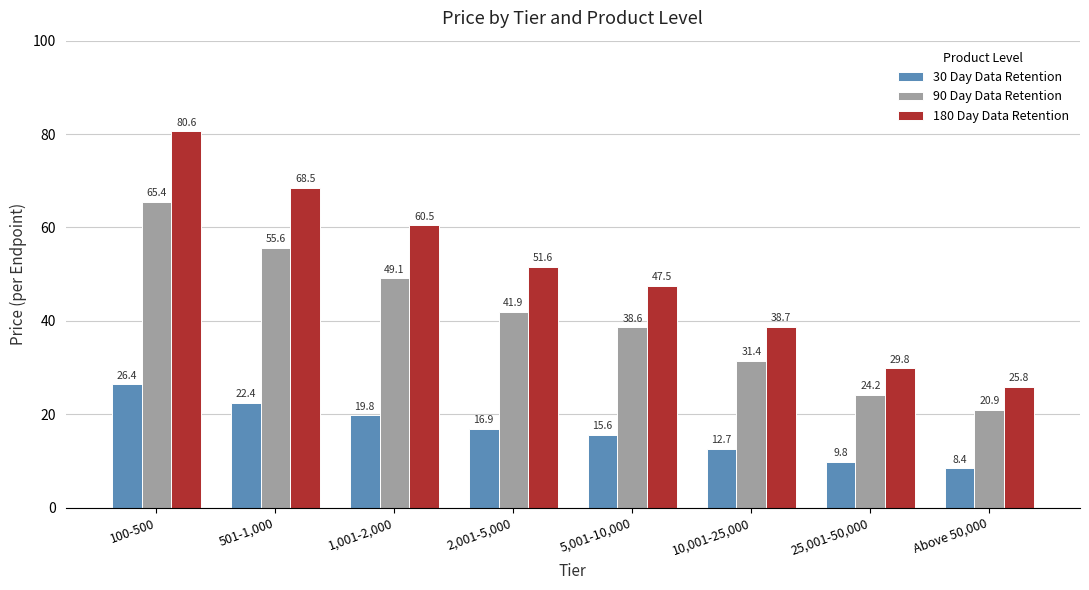

Where is 30 Day Data Retention nearest to the value 17?

2,001-5,000